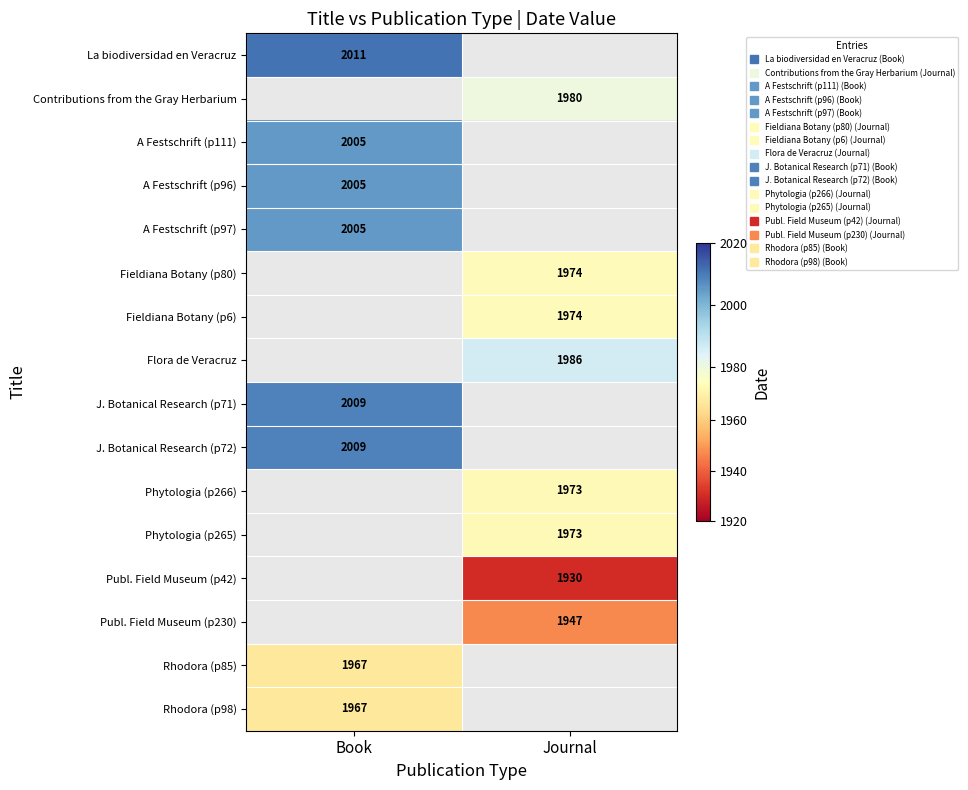

Where is J. Botanical Research (p72) nearest to the value 2009?

Book